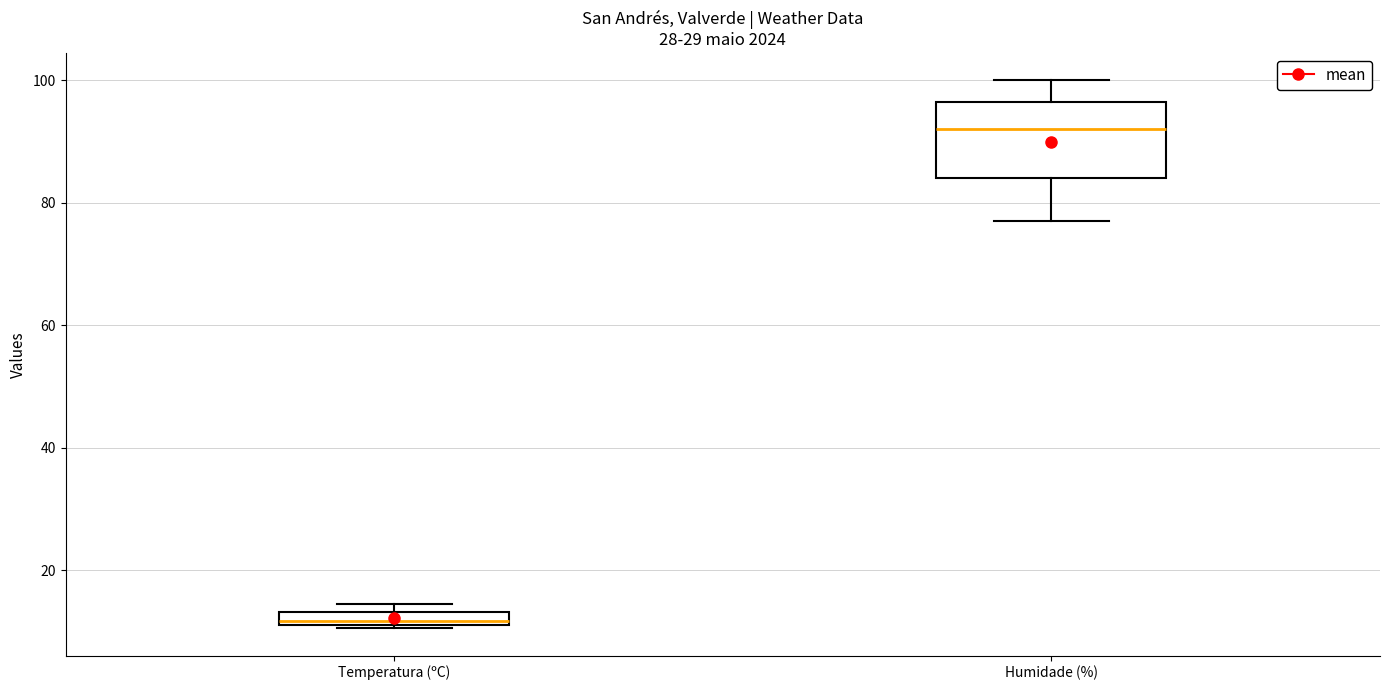

Which box's median line is the lowest?

Temperatura (ºC)